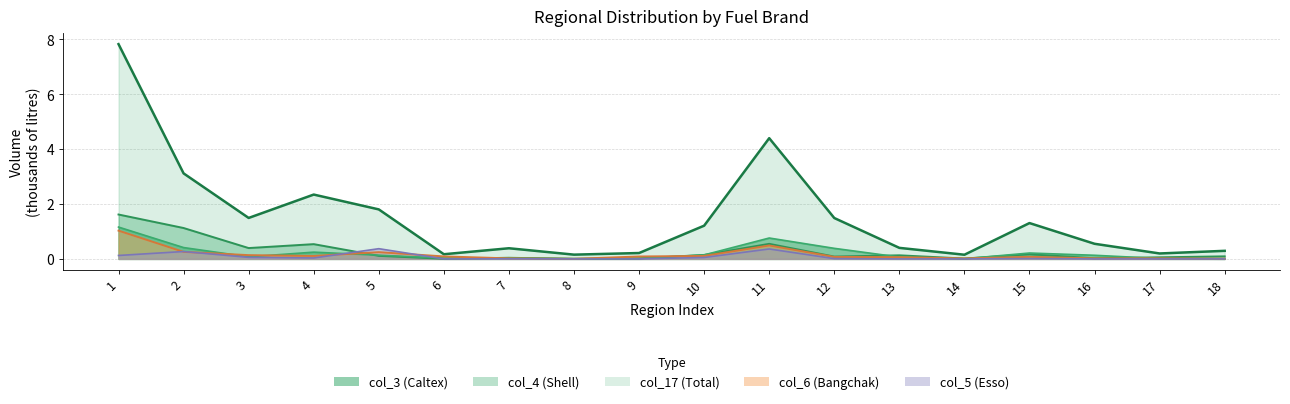

True or false: col_17 and col_5 intersect in this chart.

False